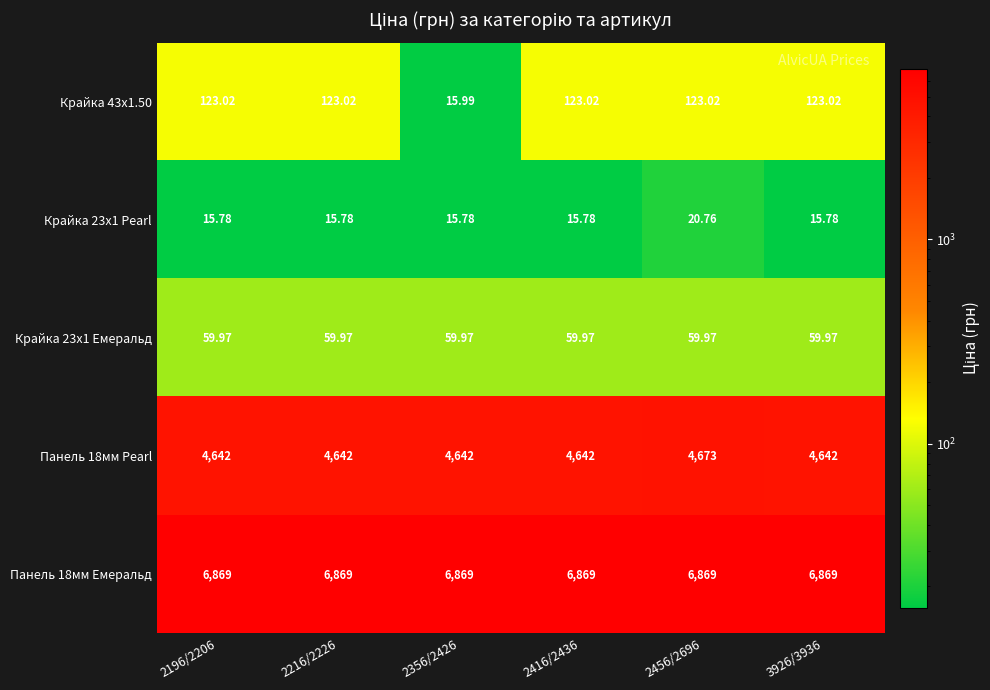

Is the value of Панель 18мм Pearl at 2216/2226 greater than the value of Крайка 43x1.50 at 3926/3936?

Yes